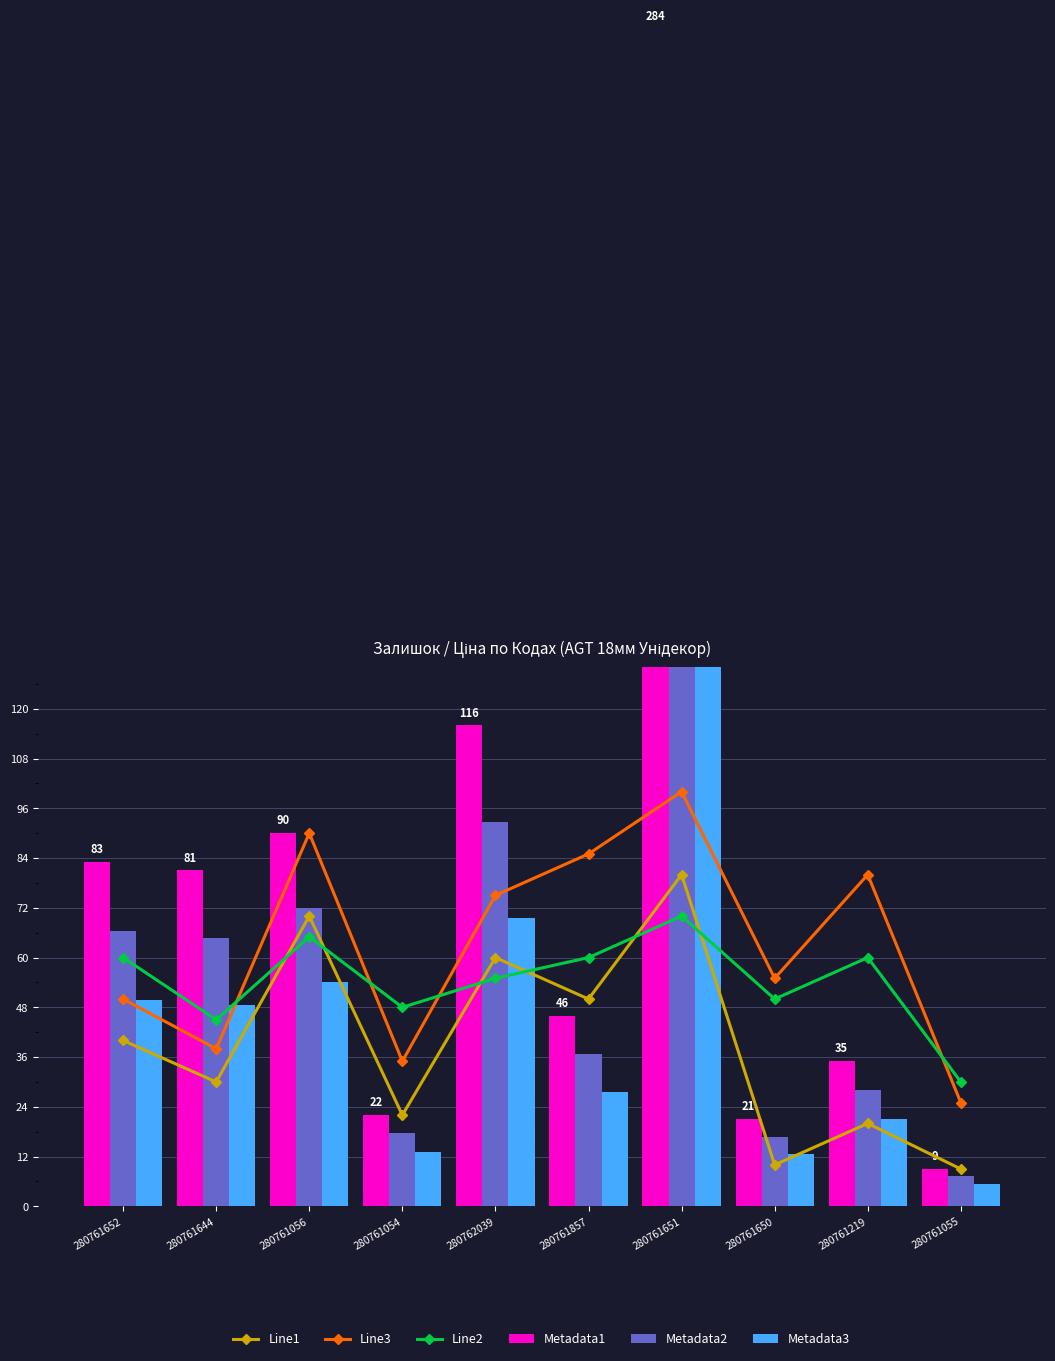

Between 280761644 and 280761055, which series saw the biggest shift?

Metadata1